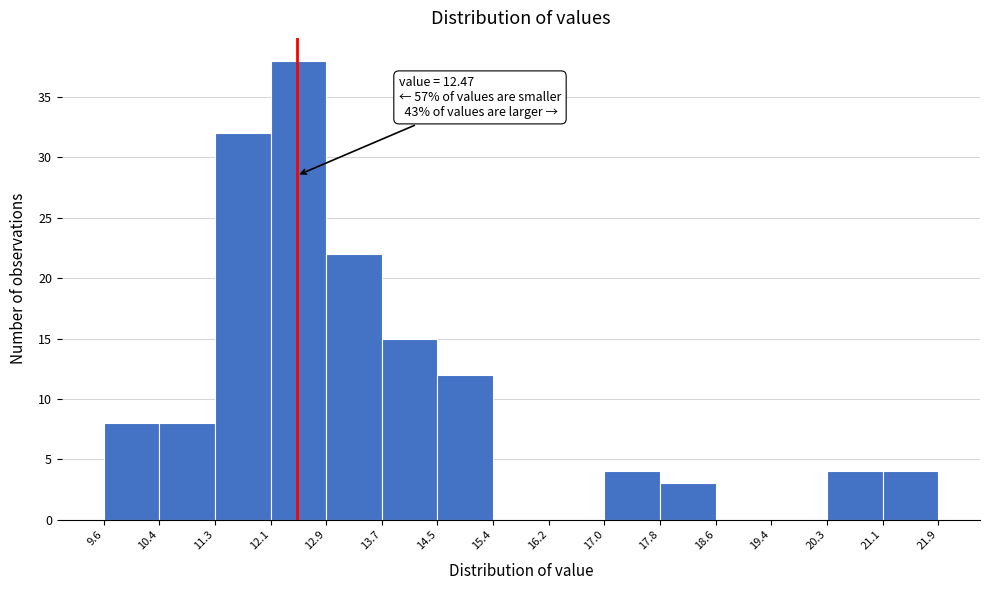

Over which range of the x-axis is the bar tallest?

12.1 to 12.9